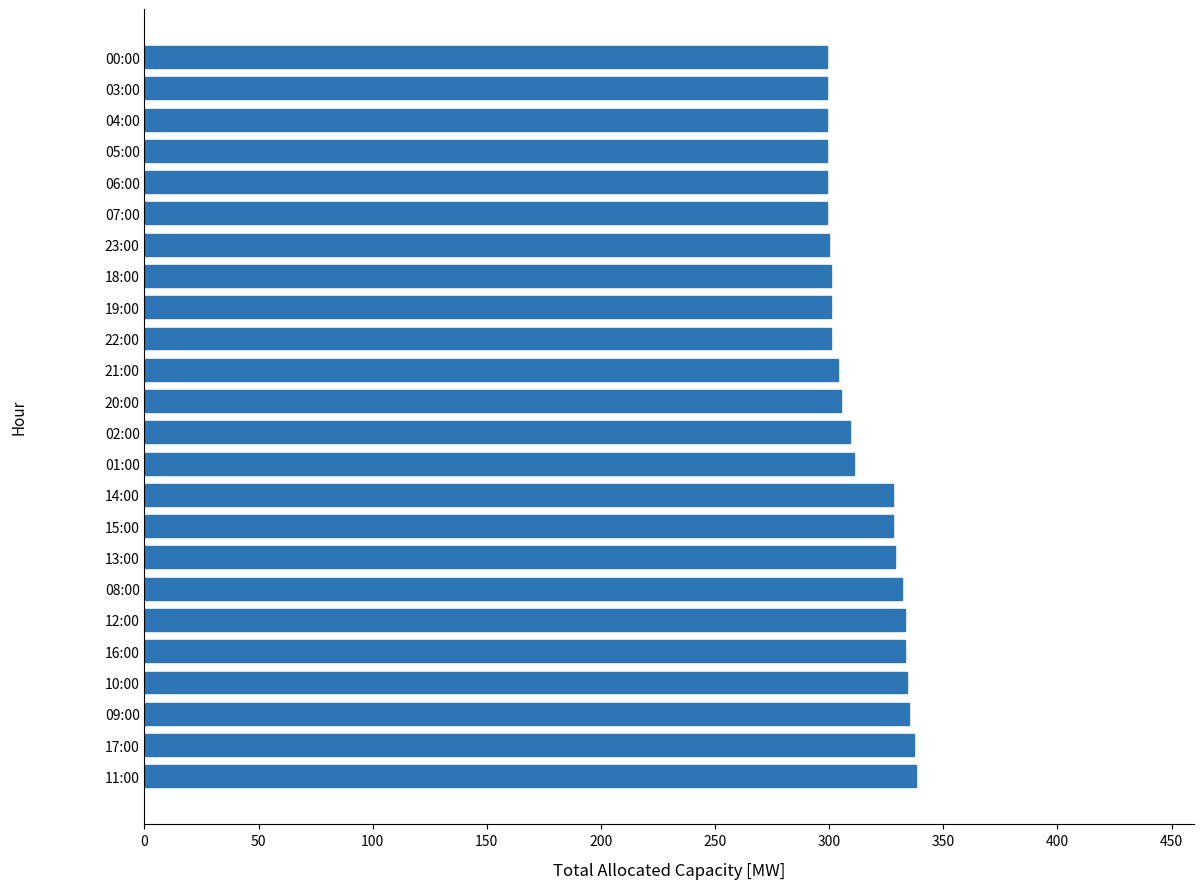

How many values are below 309?

12